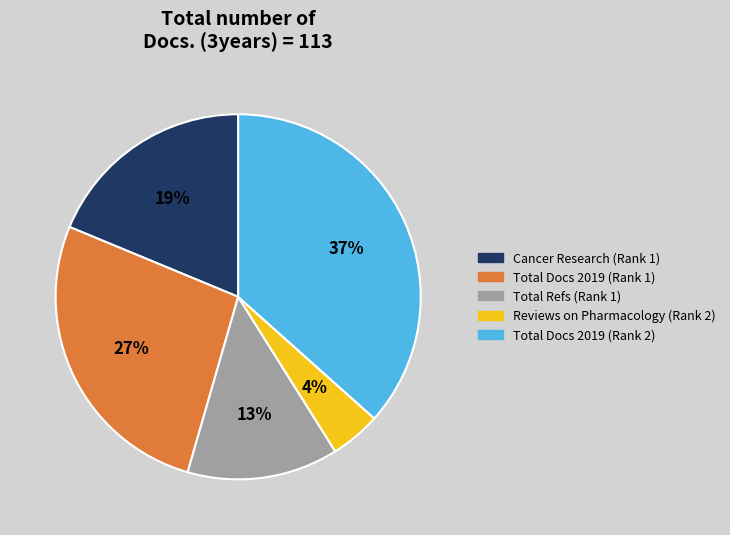

Does any single category account for the majority?

No